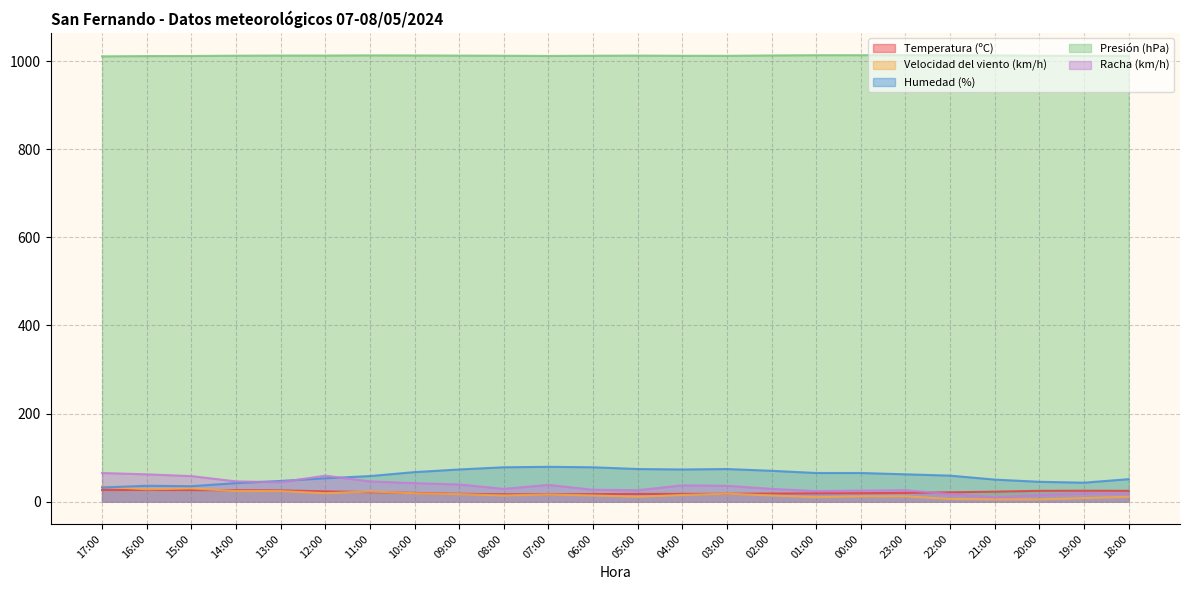

What are all the series names shown in the legend?

Temperatura (ºC), Velocidad del viento (km/h), Humedad (%), Presión (hPa), Racha (km/h)